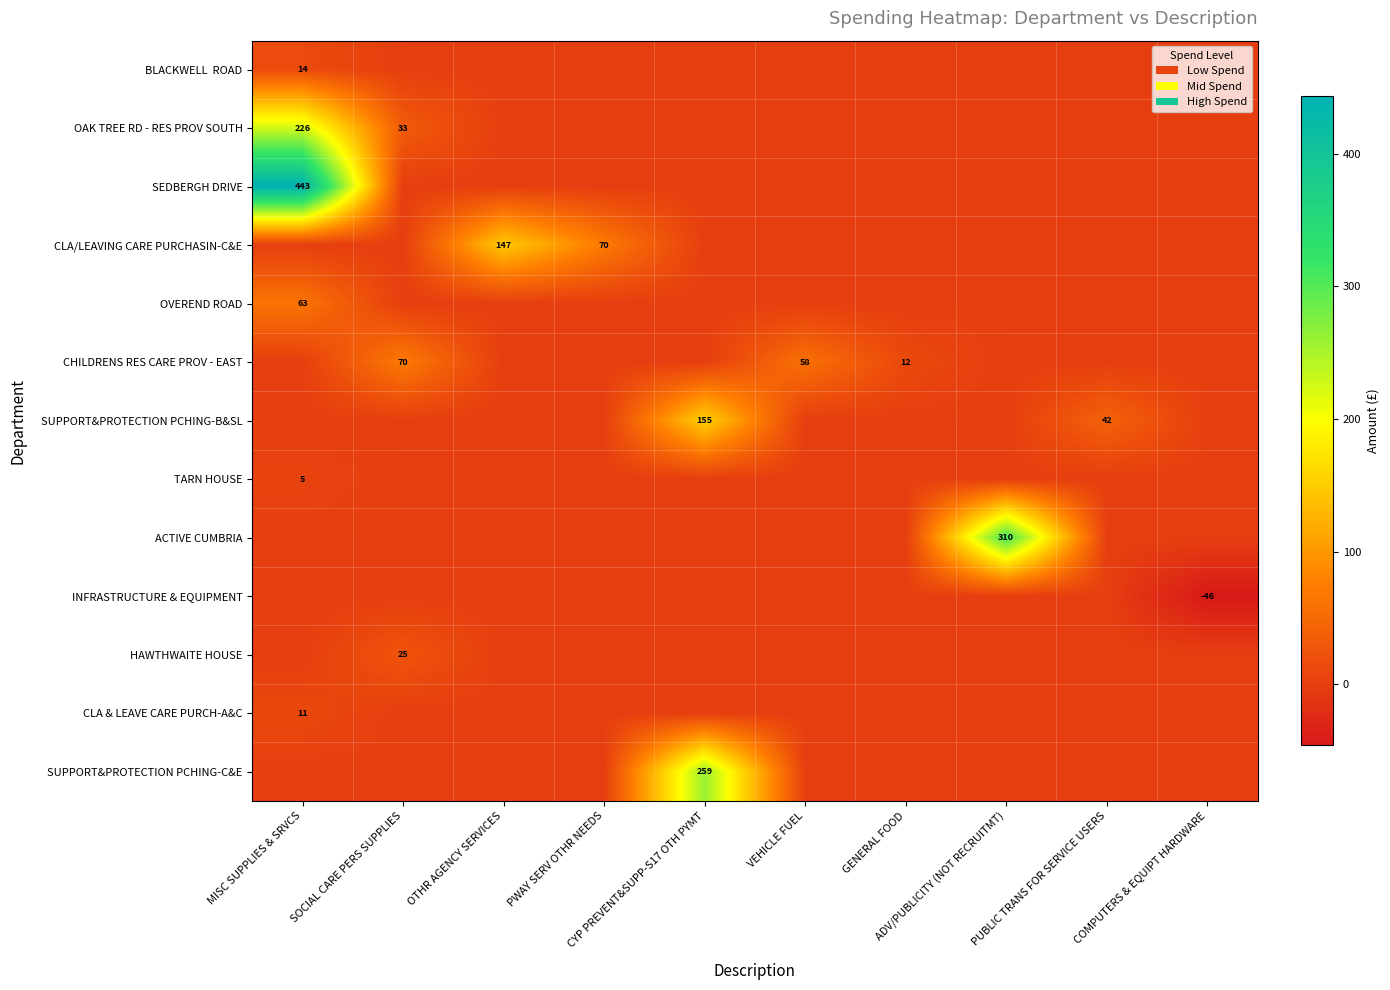

How many positive values does the SEDBERGH DRIVE series have?

1